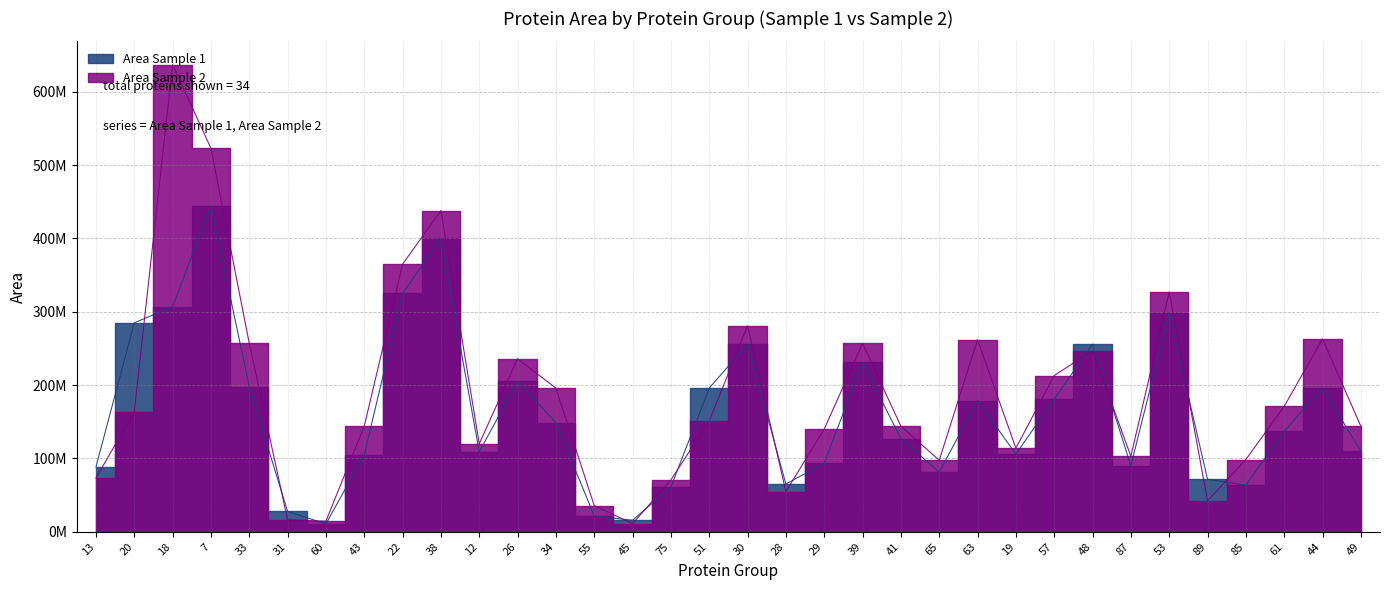

At which label is Area Sample 2 closest to 324050000?

53